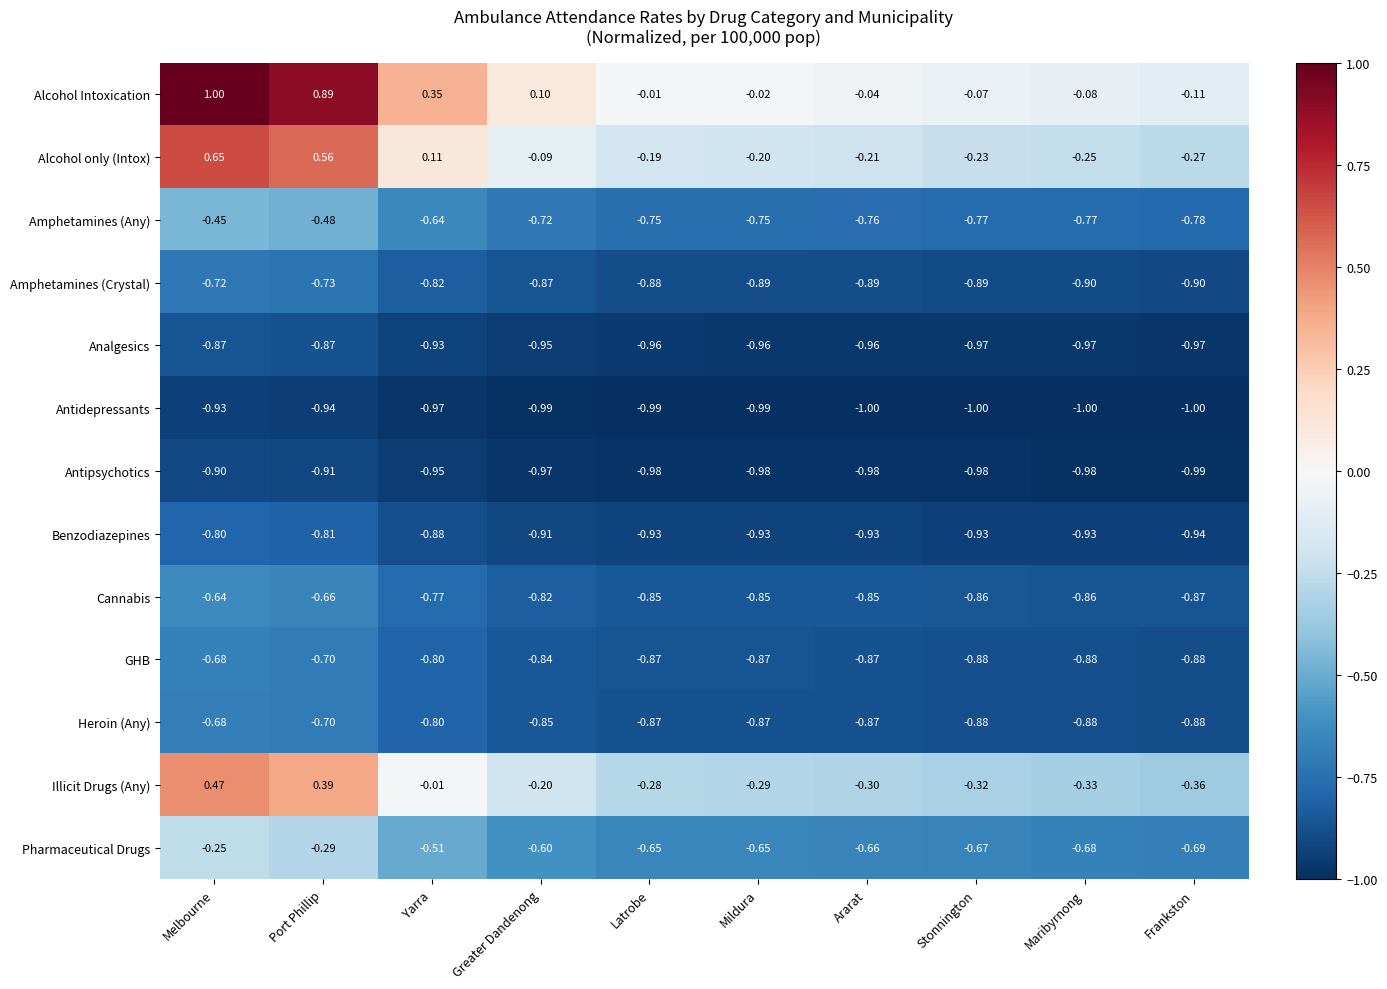

At which label does Alcohol Intoxication first exceed 0?

Melbourne